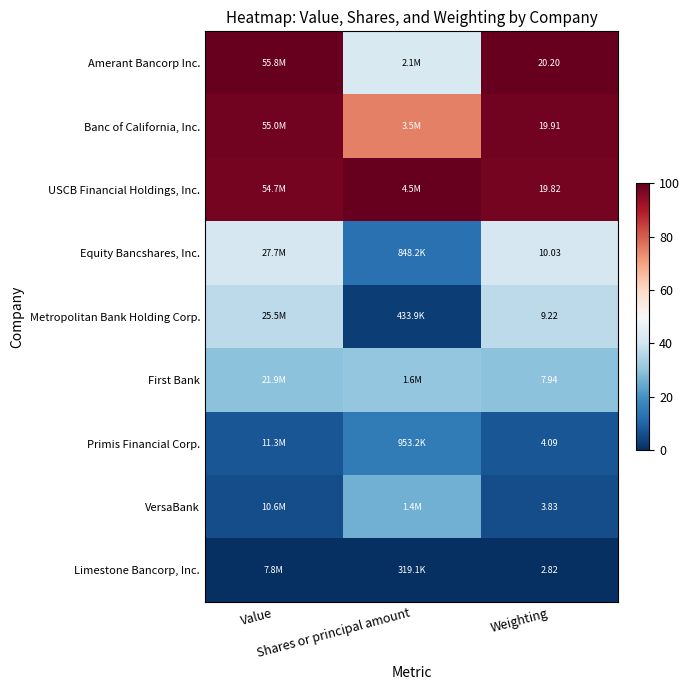

Where does the Metropolitan Bank Holding Corp. series first go above 36?

Value